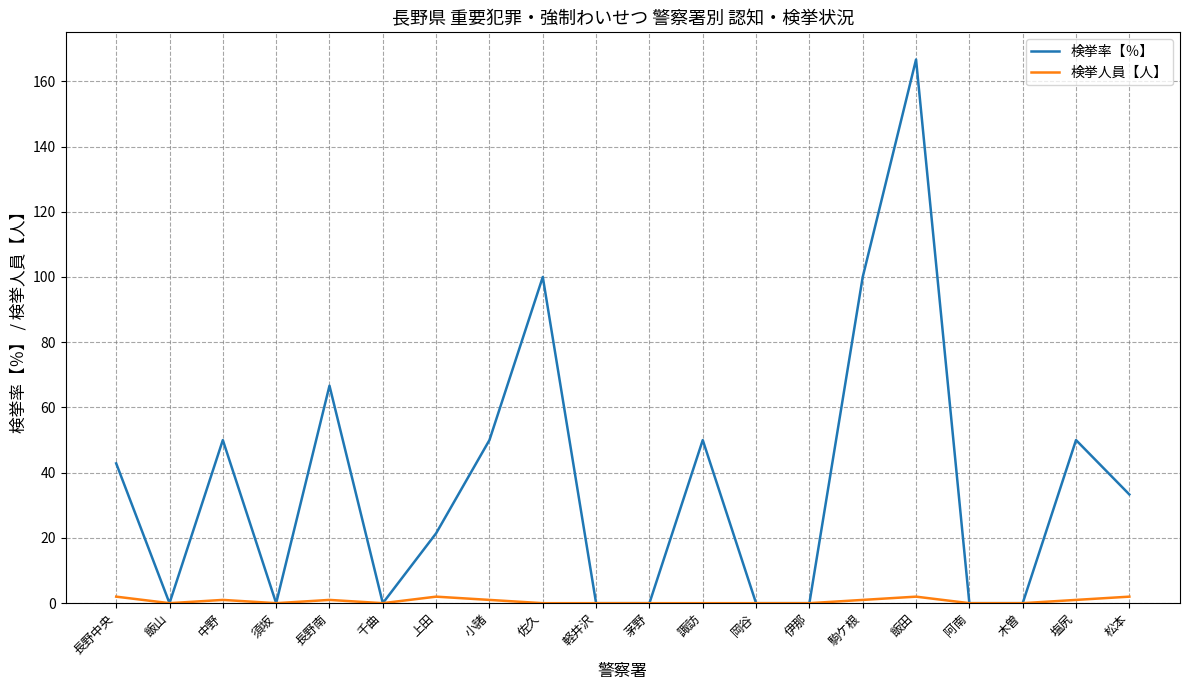

Reading left to right, what are all the values shown in this chart?

検挙率【％】: 42.9	0.0	50.0	0.0	66.7	0.0	21.4	50.0	100.0	0.0	0.0	50.0	0.0	0.0	100.0	166.7	0.0	0.0	50.0	33.3
検挙人員【人】: 2.0	0.0	1.0	0.0	1.0	0.0	2.0	1.0	0.0	0.0	0.0	0.0	0.0	0.0	1.0	2.0	0.0	0.0	1.0	2.0